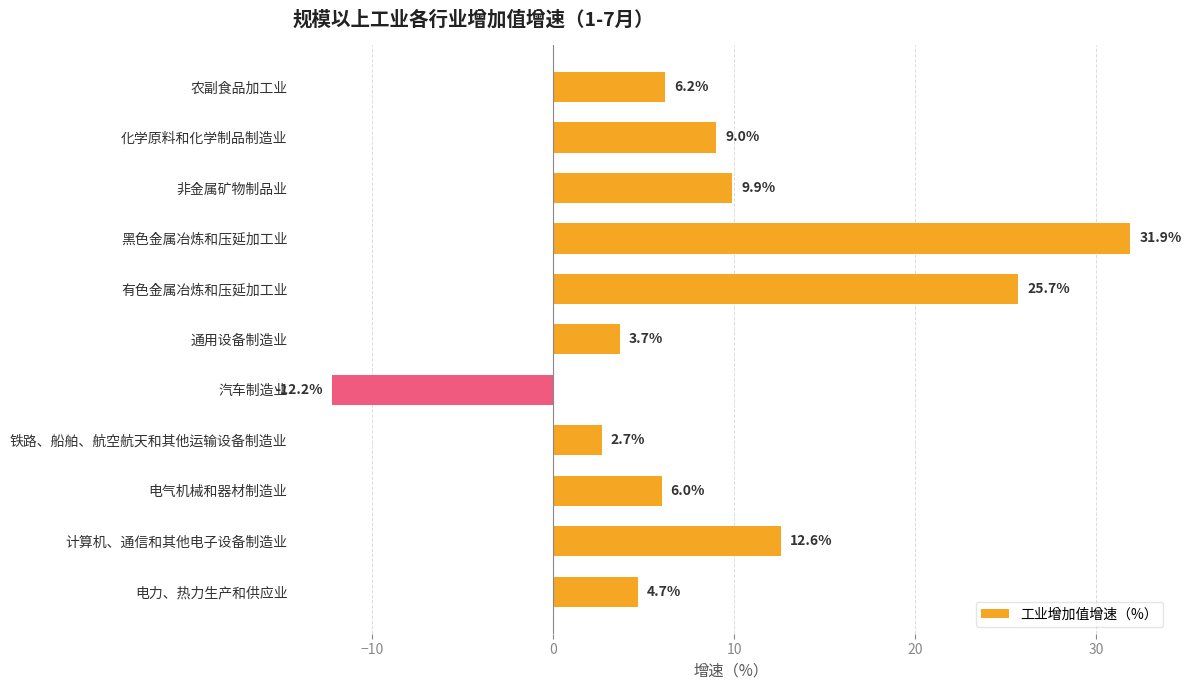

Is it true that the value at 电气机械和器材制造业 is 3.2?

False